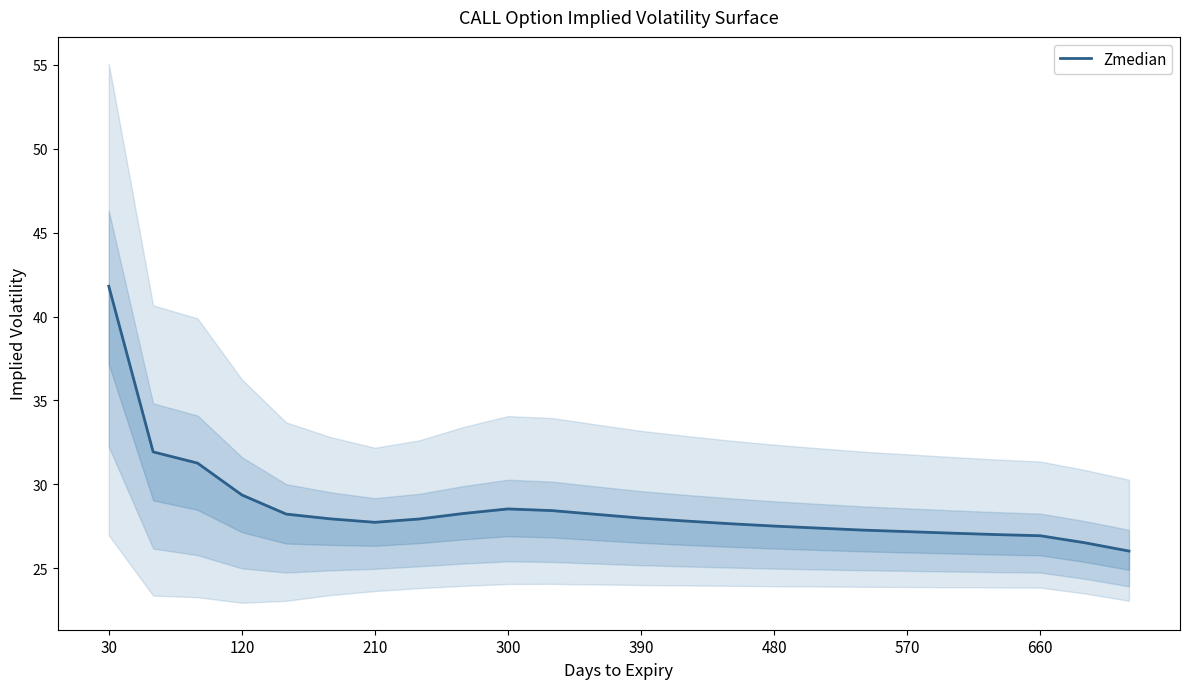

What is the maximum value shown in the chart?

41.8